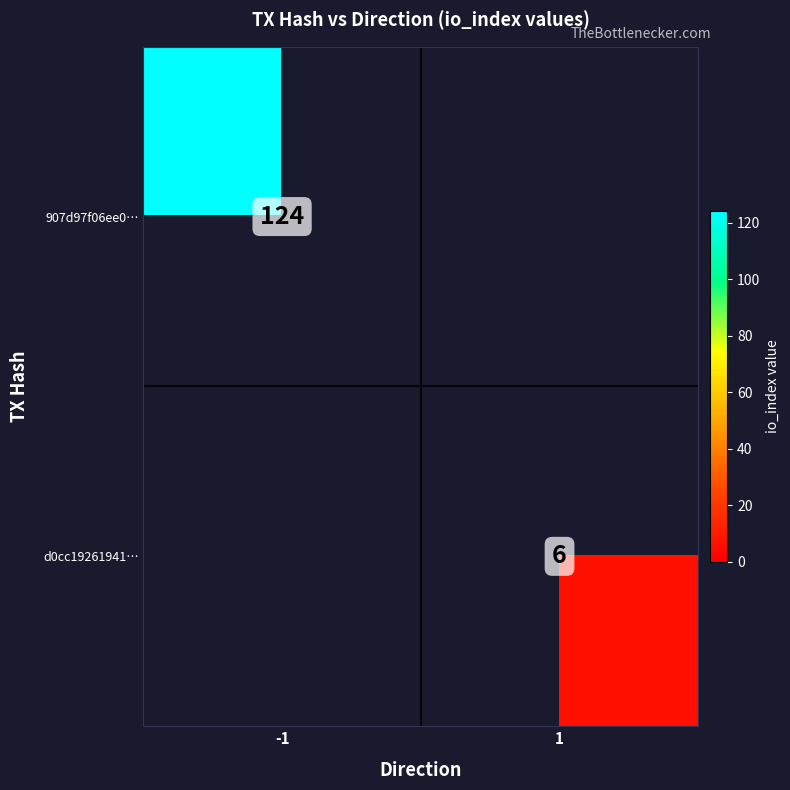

Is it true that 907d97f06ee0… equals 124 at -1?

True